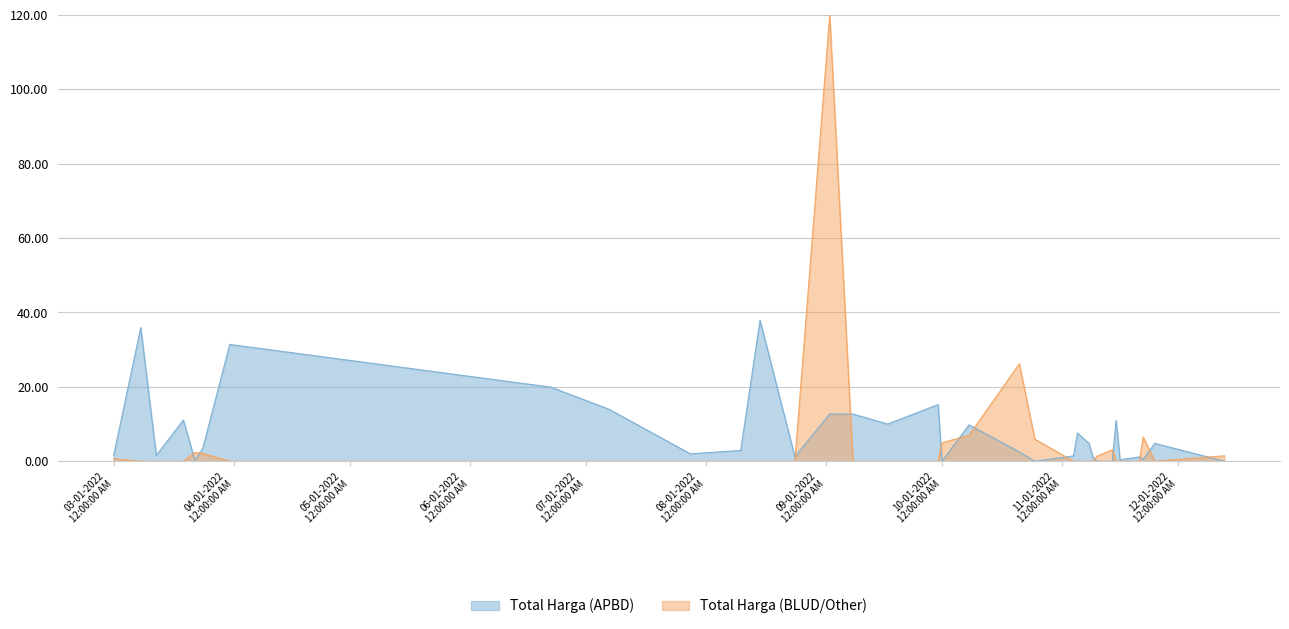

True or false: Total Harga (APBD) has more than 0 interior local peaks.

True